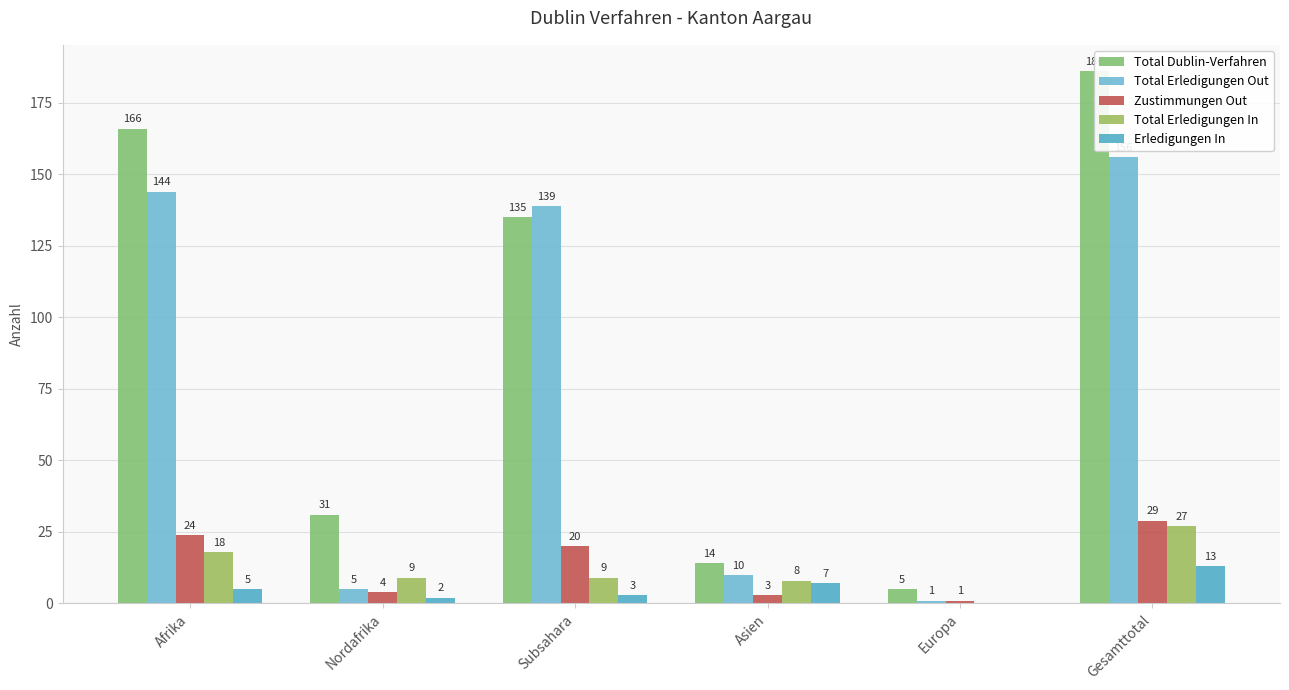

How many values in the Total Erledigungen In series exceed 9?

2